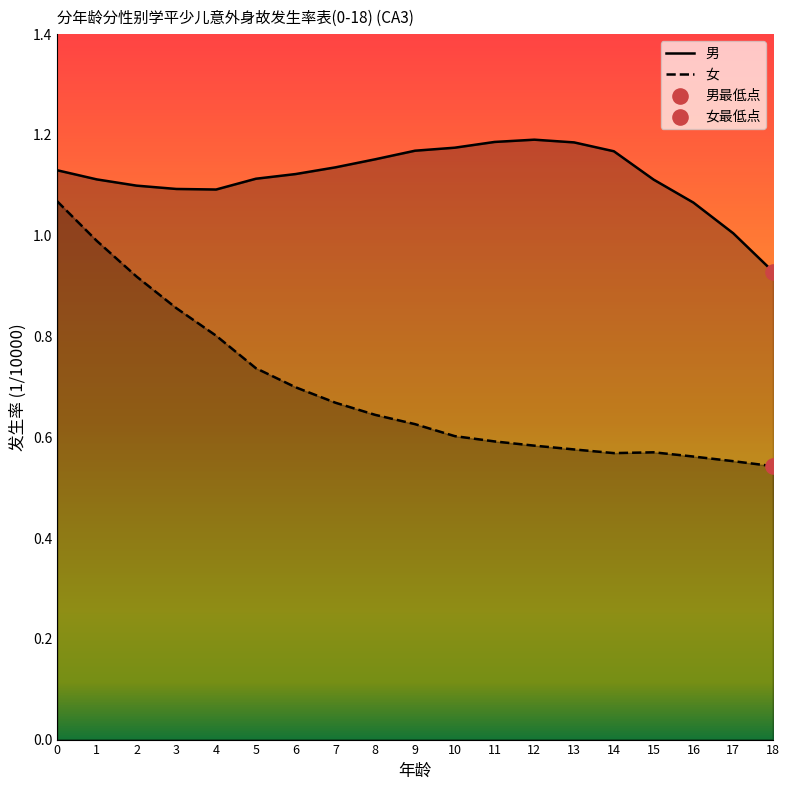

Which series reaches the minimum Y coordinate?

女